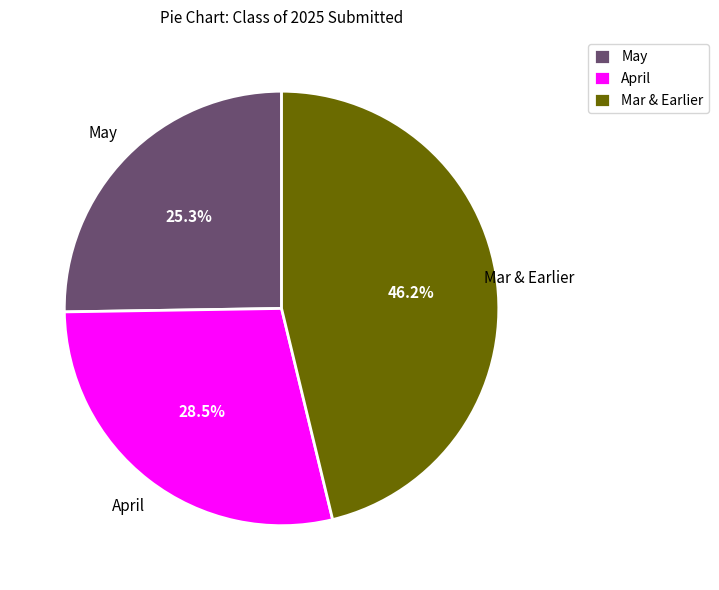

Which slice is the smallest?

May